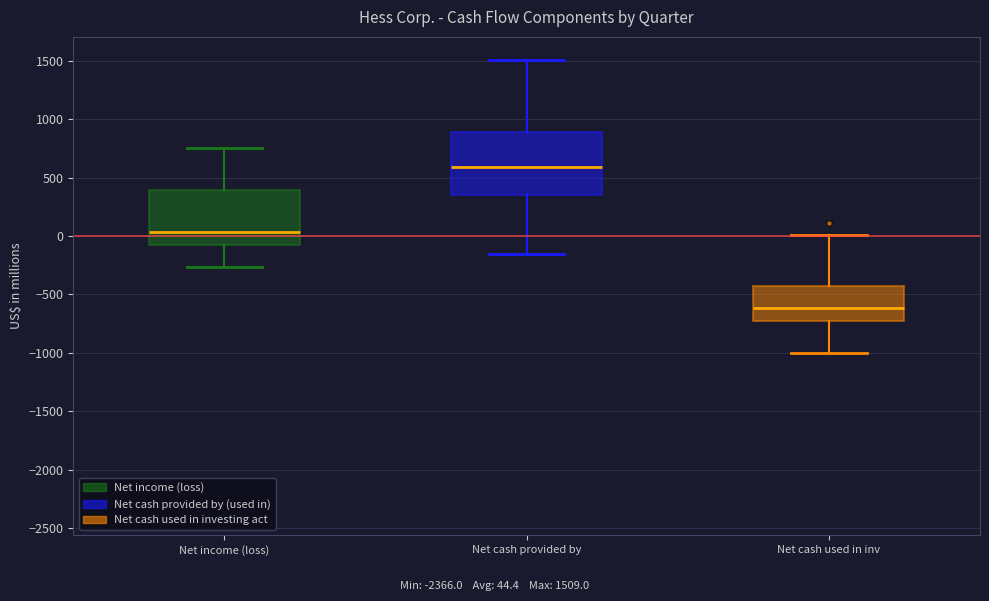

Which box is the tallest, from its lower edge to its upper edge?

Net cash provided by